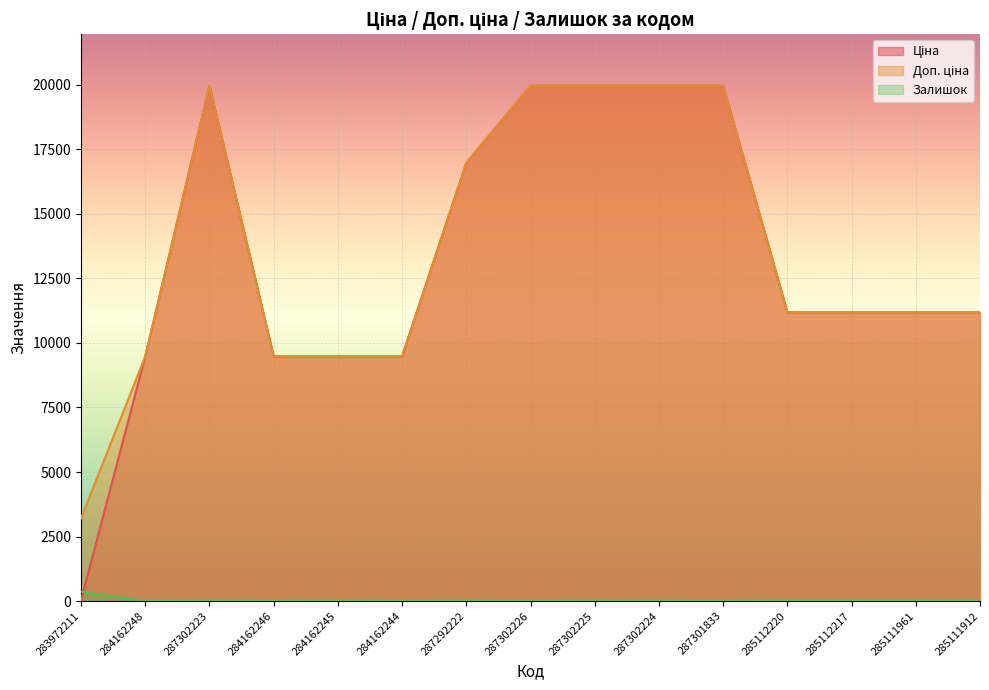

True or false: Доп. ціна has a value of 9480.1 at 284162246.

True